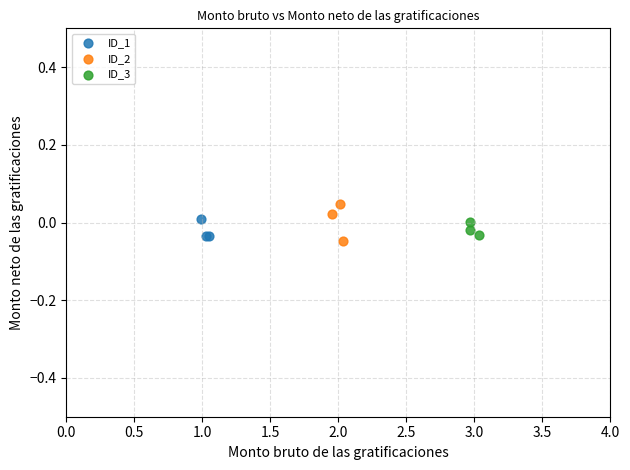

What are all the series names shown in the legend?

ID_1, ID_2, ID_3